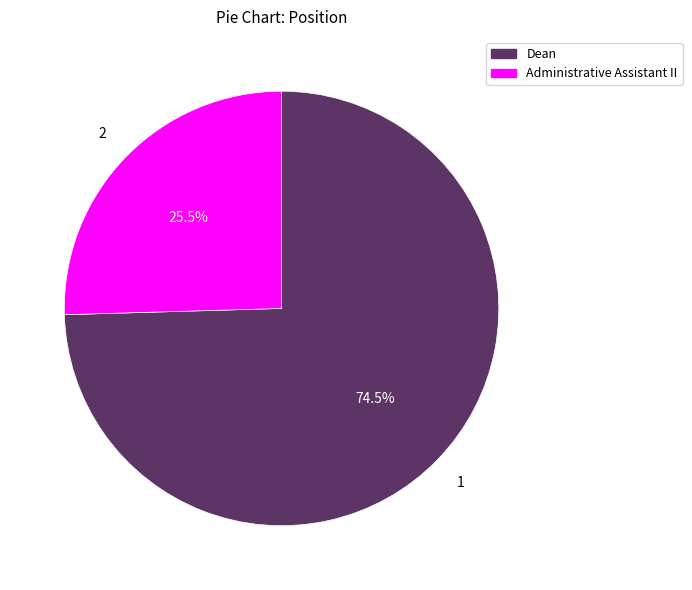

Which slice is the largest?

Dean